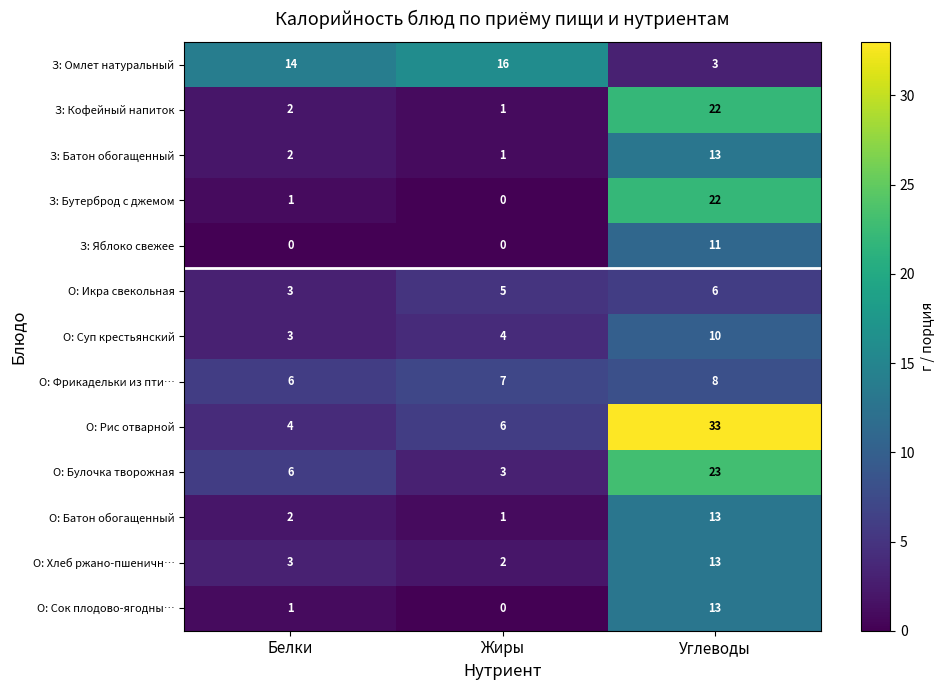

Count the number of data series in this chart.

13